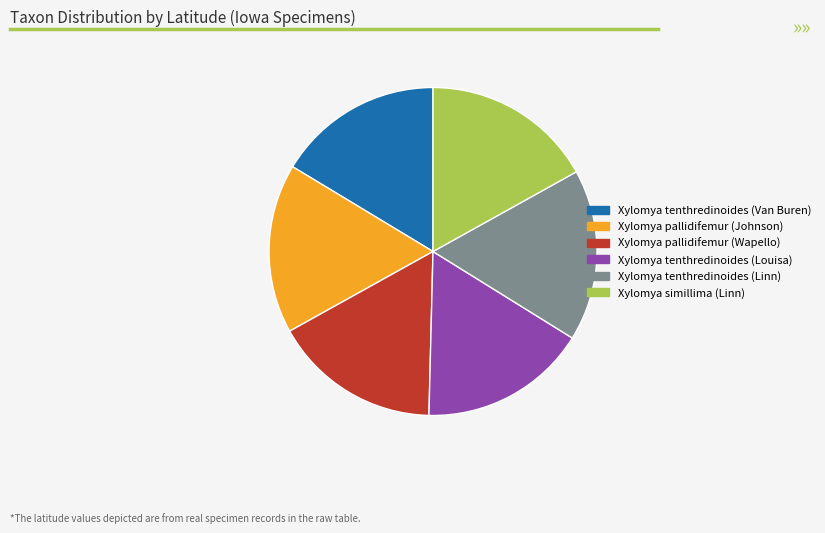

How many segments does this pie chart have?

6